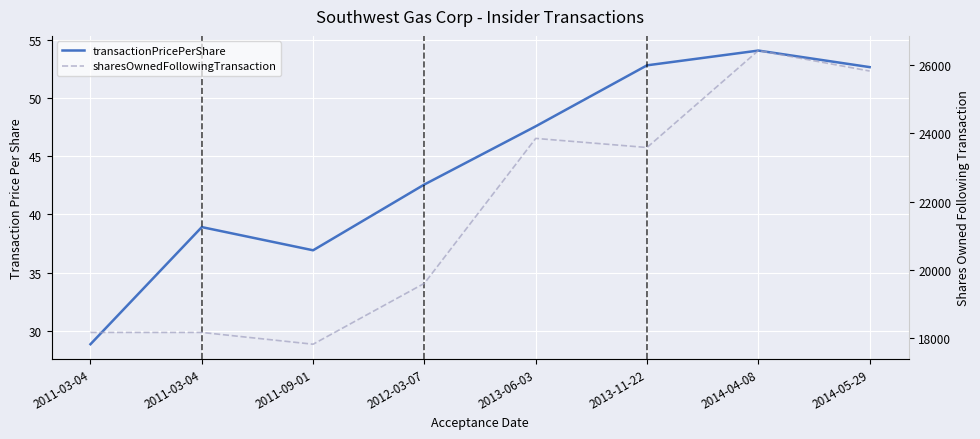

True or false: transactionPricePerShare has a value of 34.1 at 2013-11-22.

False